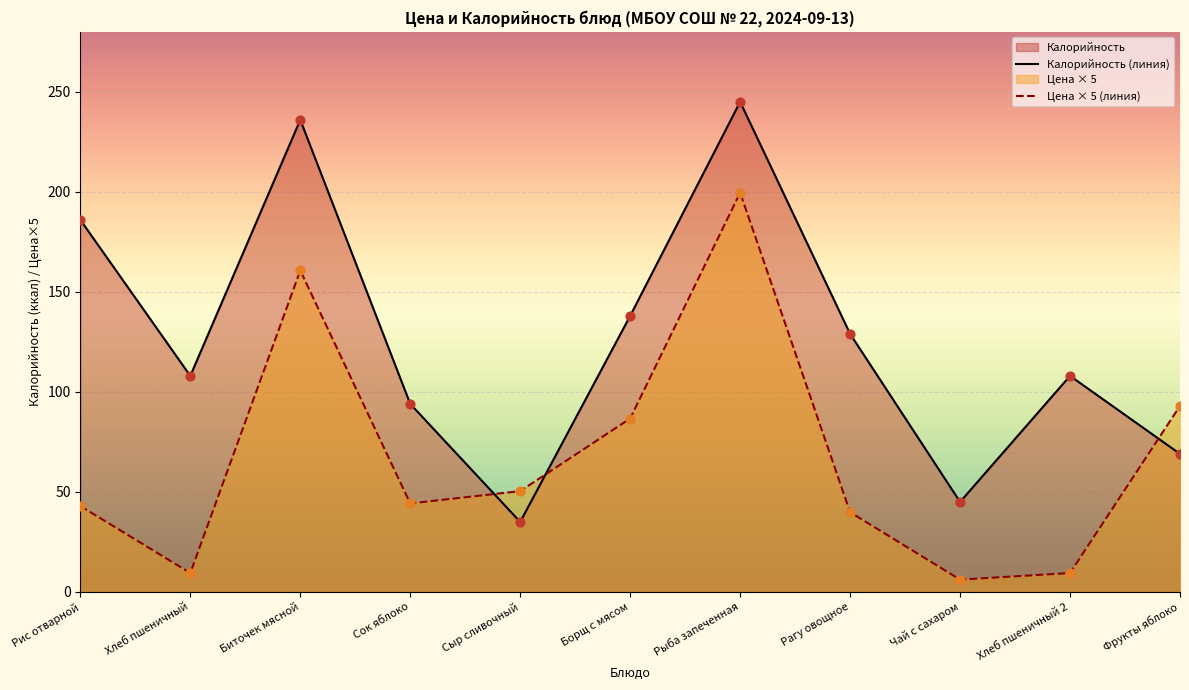

Is the value of Калорийность at Биточек мясной greater than the value of Цена at Хлеб пшеничный?

Yes